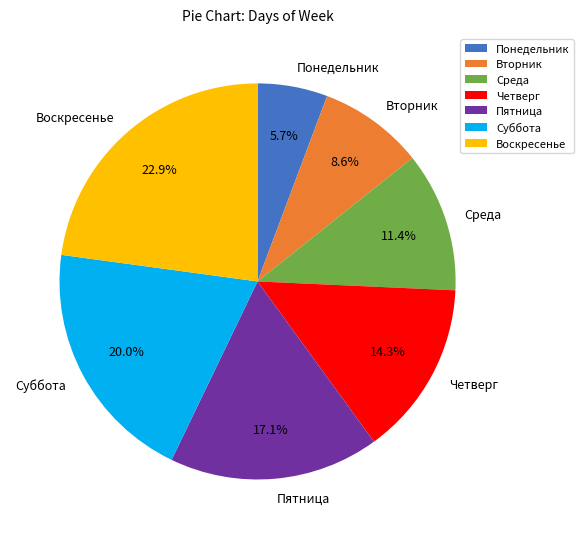

Between Среда and Понедельник, which is larger?

Среда